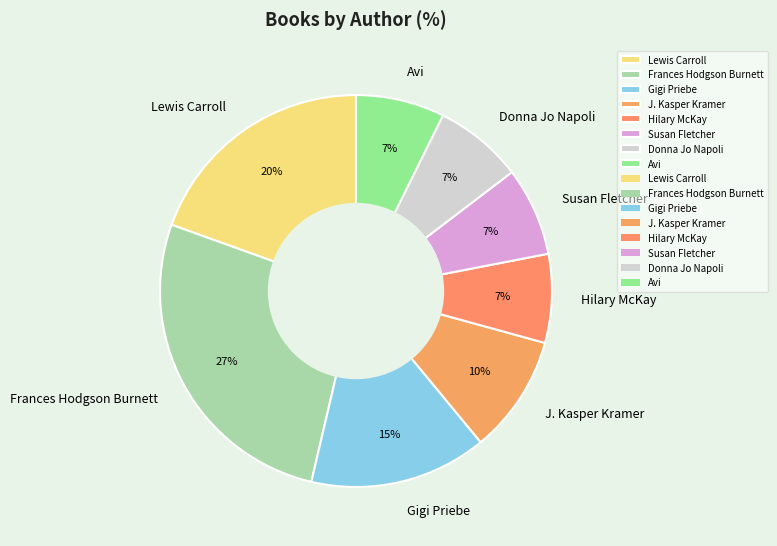

Approximately how many times larger is the value at Susan Fletcher compared to Frances Hodgson Burnett?

0.3